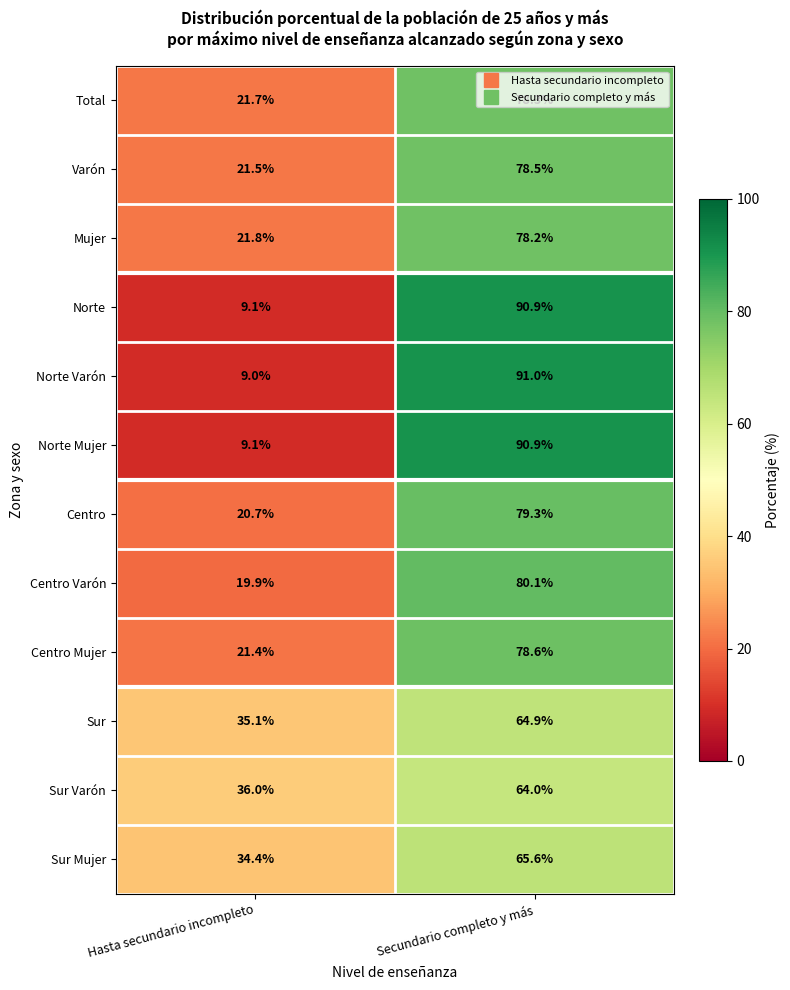

What is the minimum value for Norte?

9.1